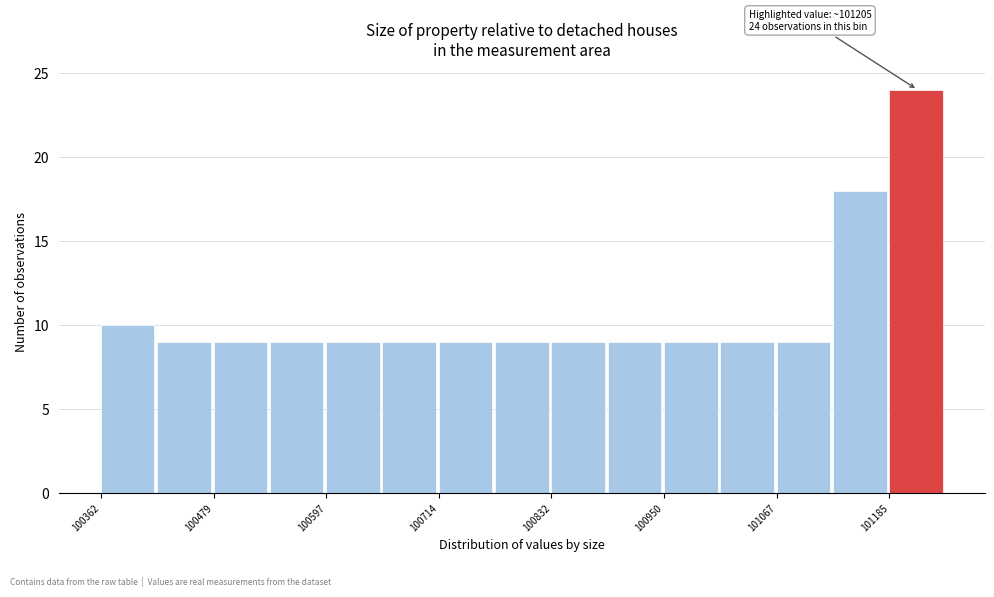

Read against the x-axis, roughly where is the centre of the tallest bar?

101220